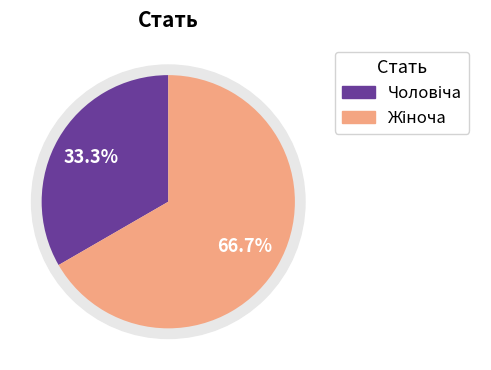

Rank the categories by value from lowest to highest.

Чоловіча, Жіноча